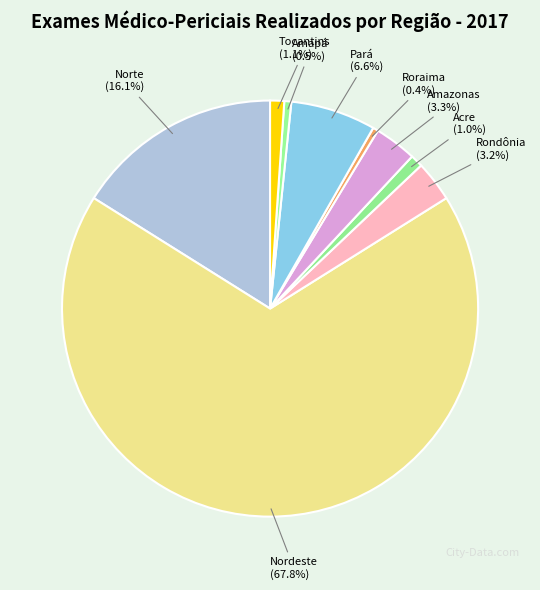

Count the number of slices in the pie.

9